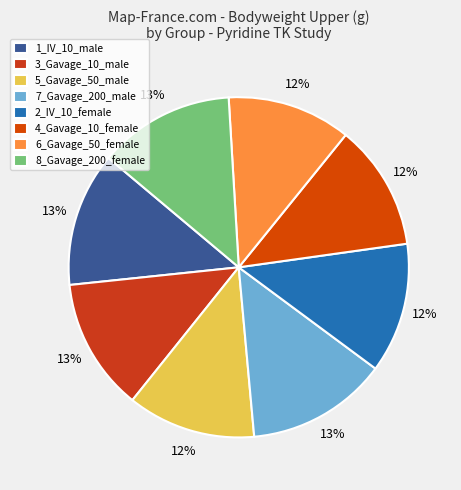

To the nearest percent, what is the combined percentage of 2_IV_10_female and 1_IV_10_male?

25%